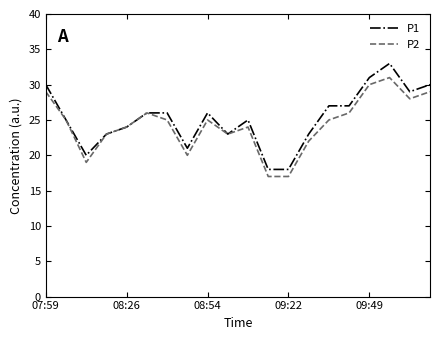

Rank the series by their average value, from highest to lowest.

P1, P2